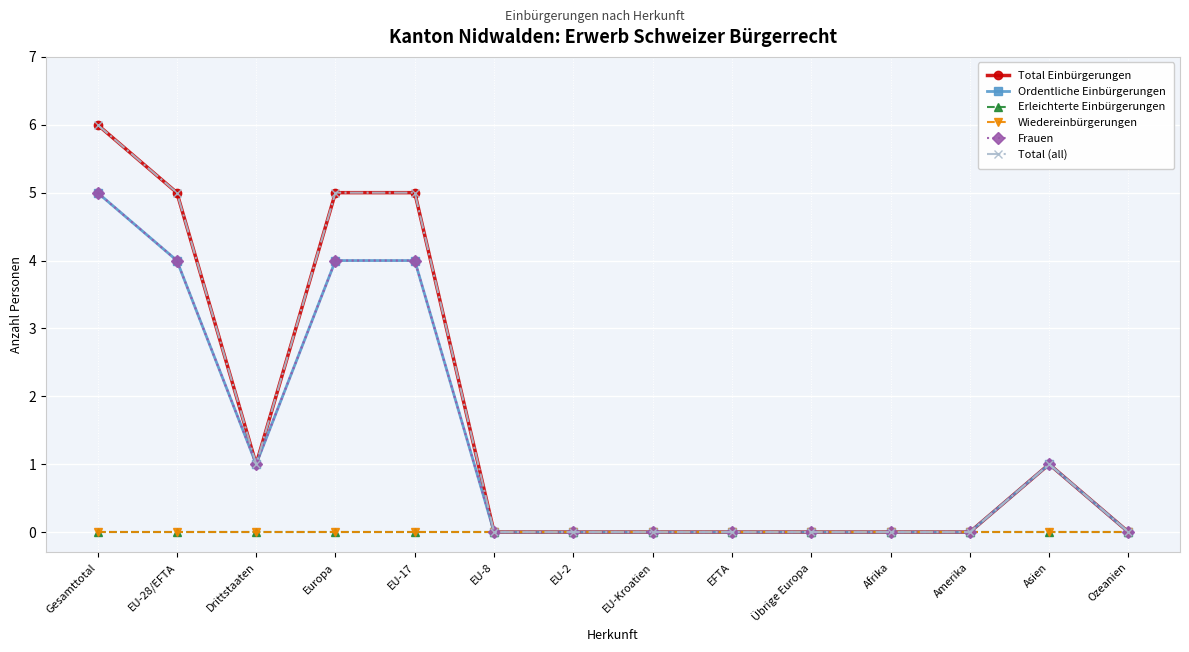

Does the chart display data point markers on the line(s)?

Yes